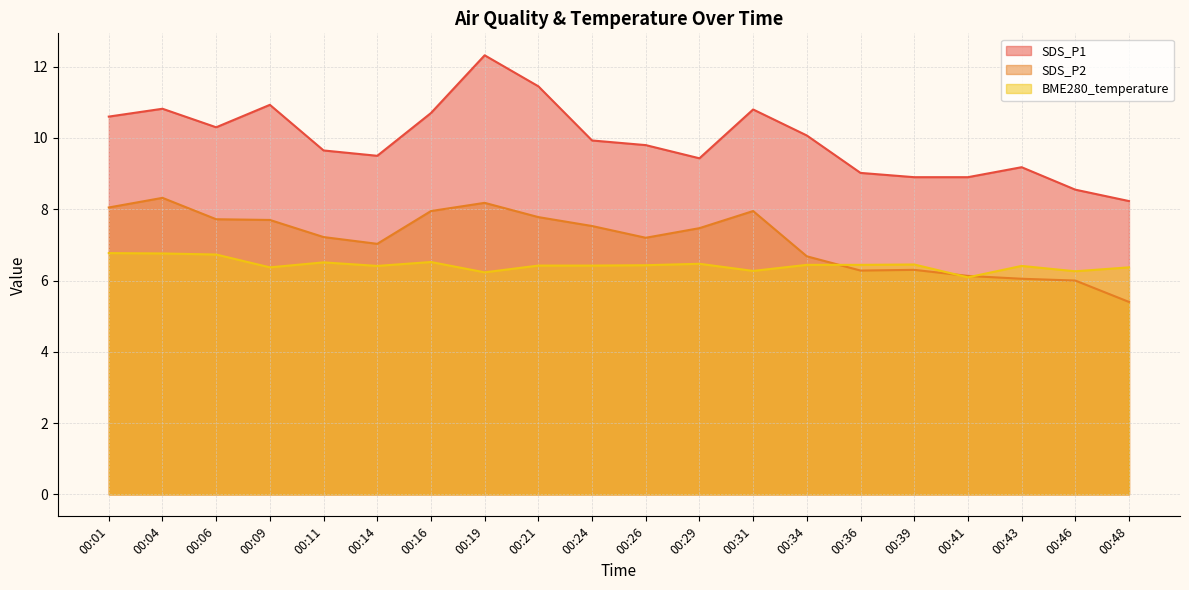

Rank the series by their maximum value, from lowest to highest.

BME280_temperature, SDS_P2, SDS_P1